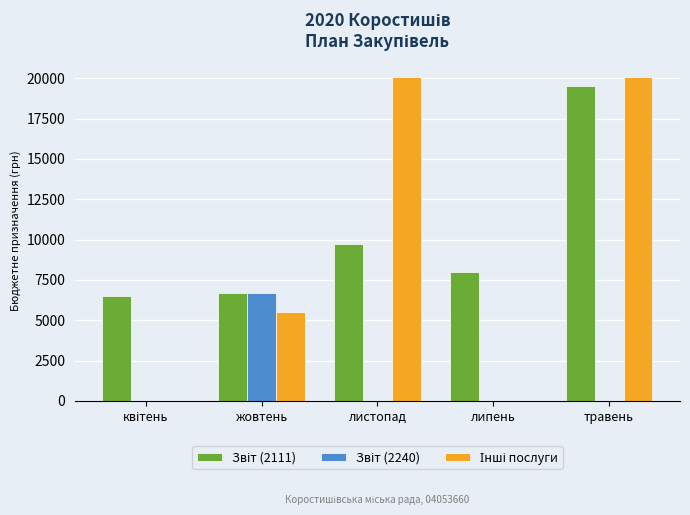

At which category is the sum across all series the highest?

травень